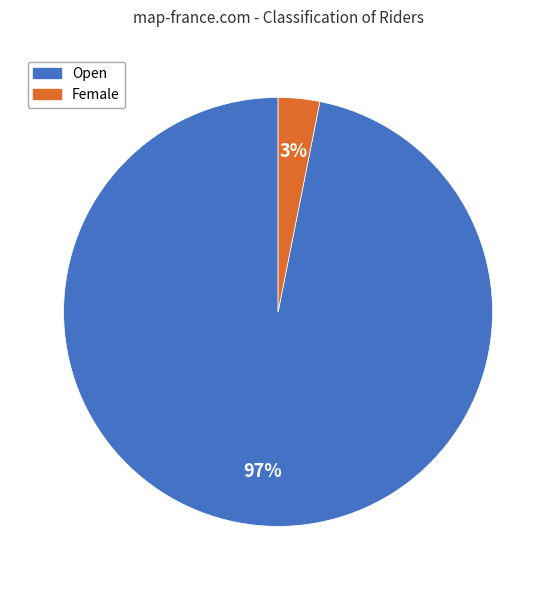

Rank the categories by value from highest to lowest.

Open, Female